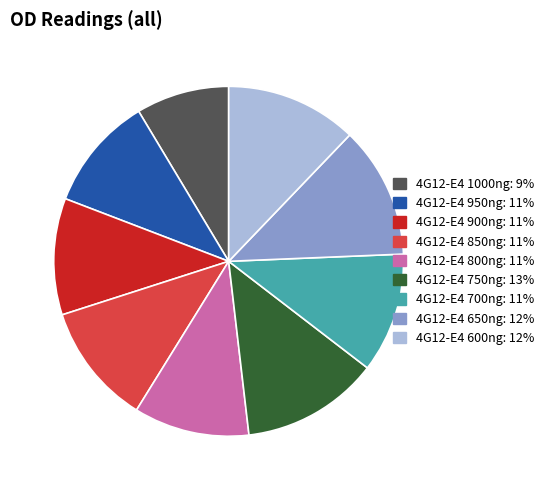

True or false: 4G12-E4 800ng accounts for 1% of the total.

False